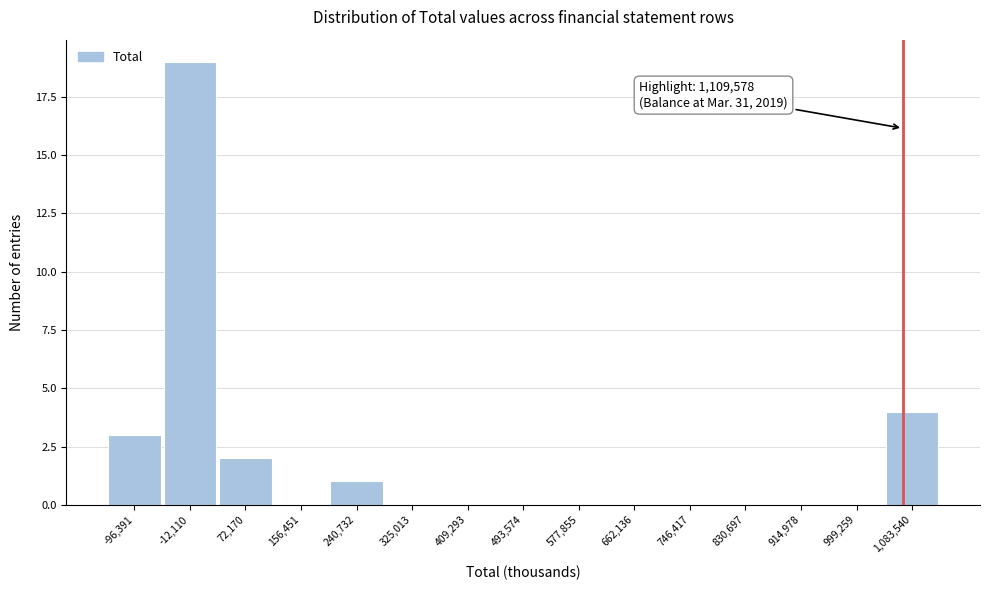

Reading left to right, transcribe all the data shown in this chart.

-96,391=3	-12,110=19	72,170=2	156,451=0	240,732=1	325,013=0	409,293=0	493,574=0	577,855=0	662,136=0	746,417=0	830,697=0	914,978=0	999,259=0	1,083,540=4